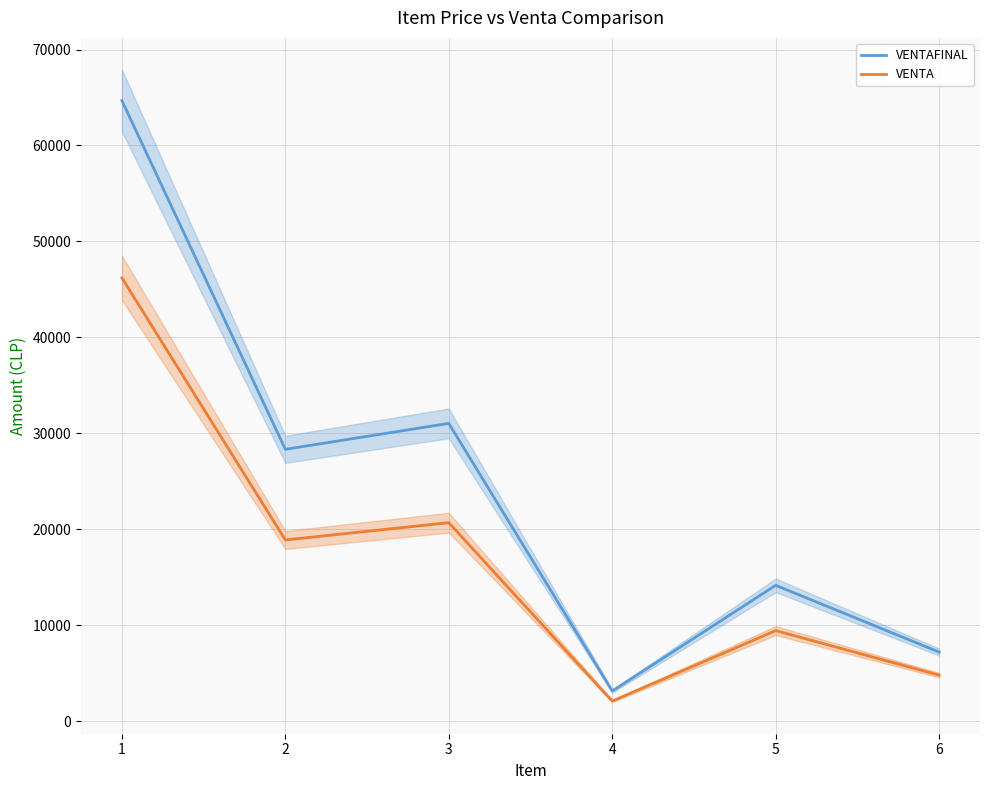

The value of VENTAFINAL at 2 is 50857.6. True or false?

False